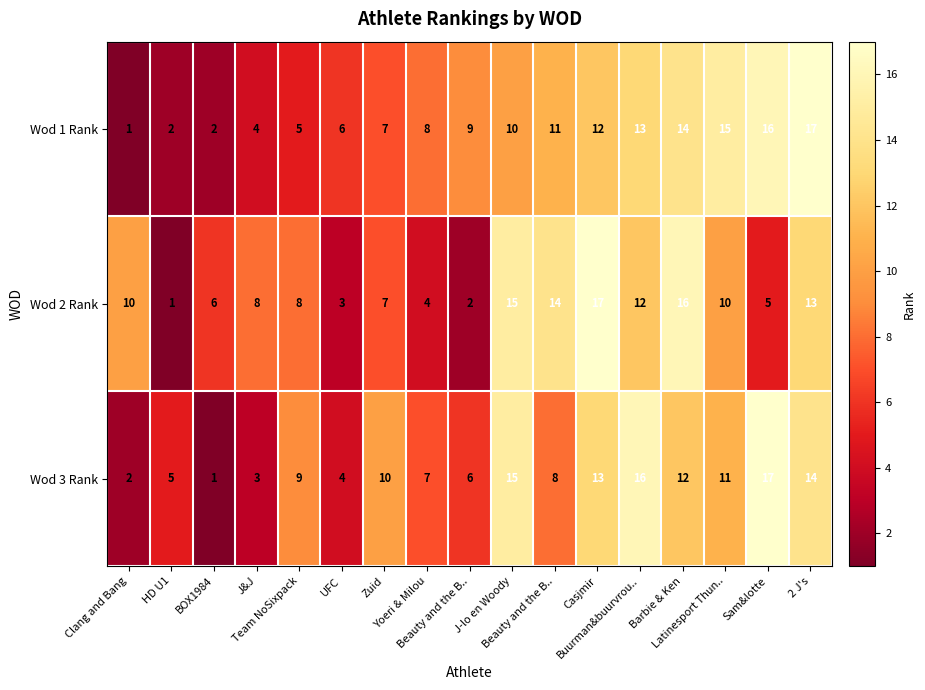

Count the number of categories in the chart.

17